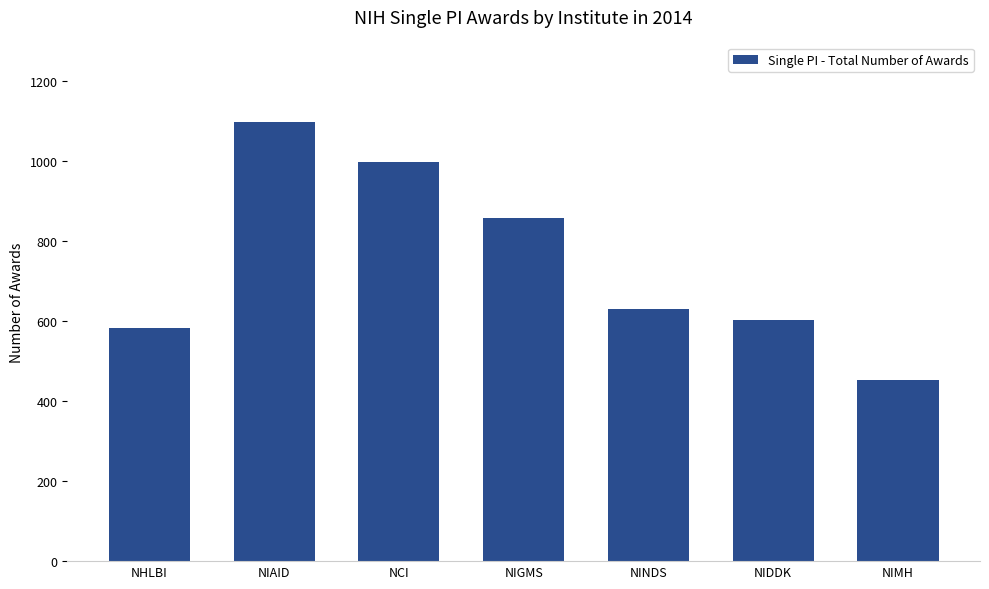

How many values are below 630?

3